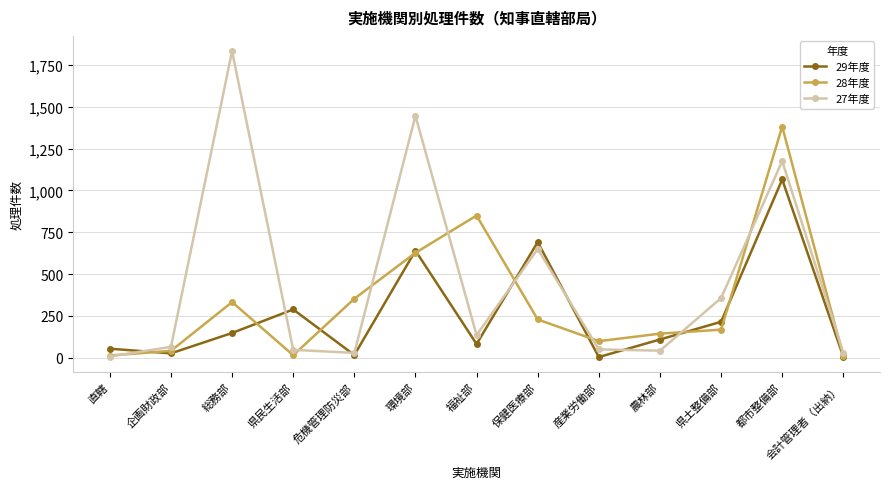

What is the value of the 27年度 point at the 12th from the left?

1176